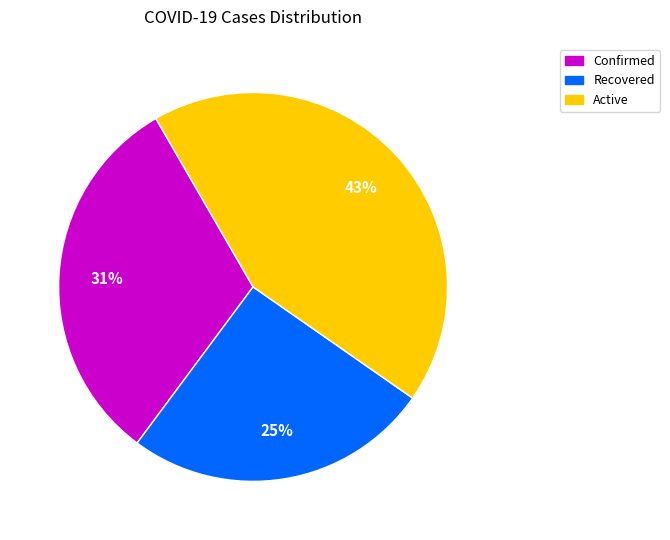

Is there any slice that represents more than half of the pie?

No